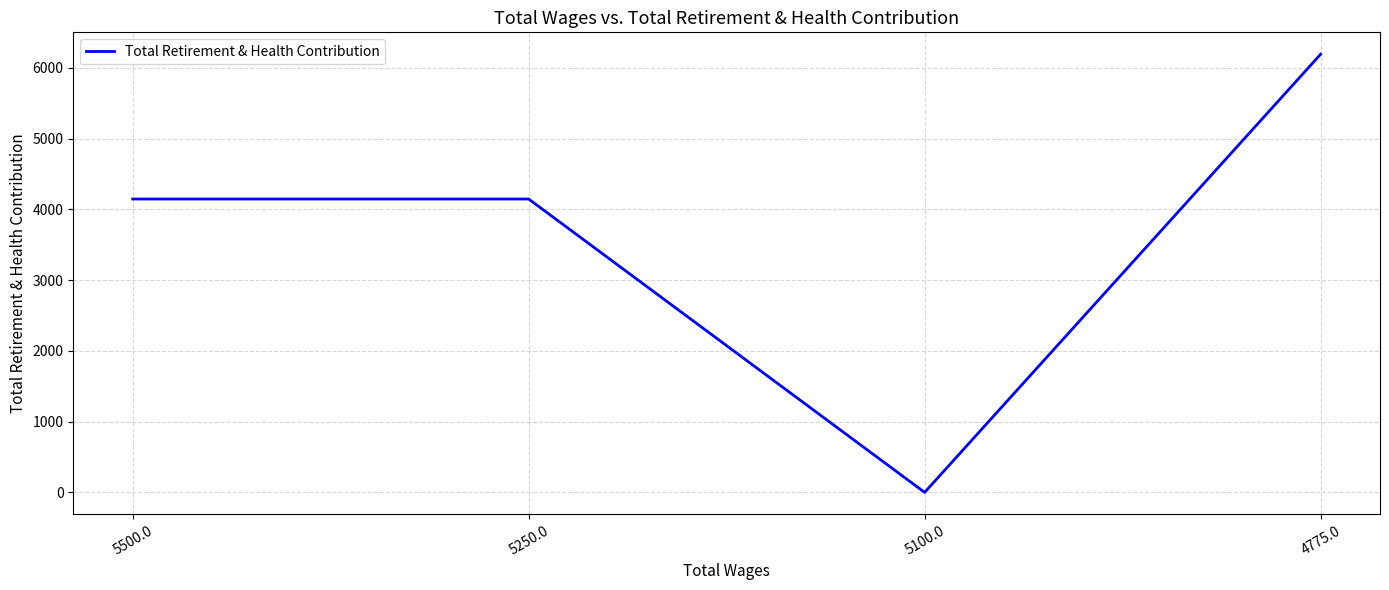

Which has a higher value, 5500.0 or 4775.0?

4775.0